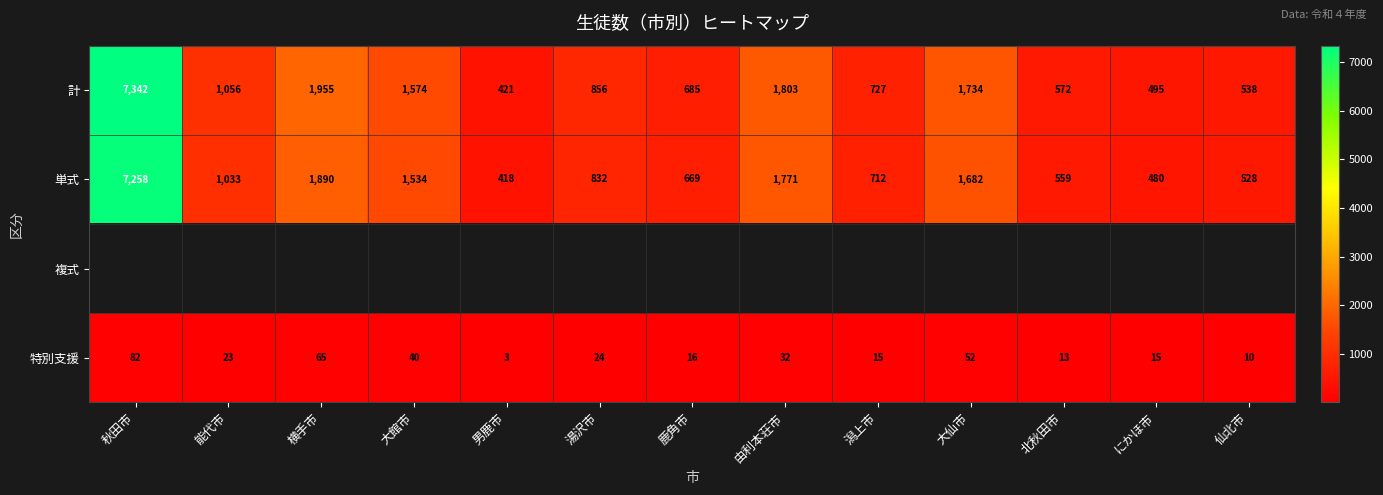

Where is 特別支援 nearest to the value 42?

大館市